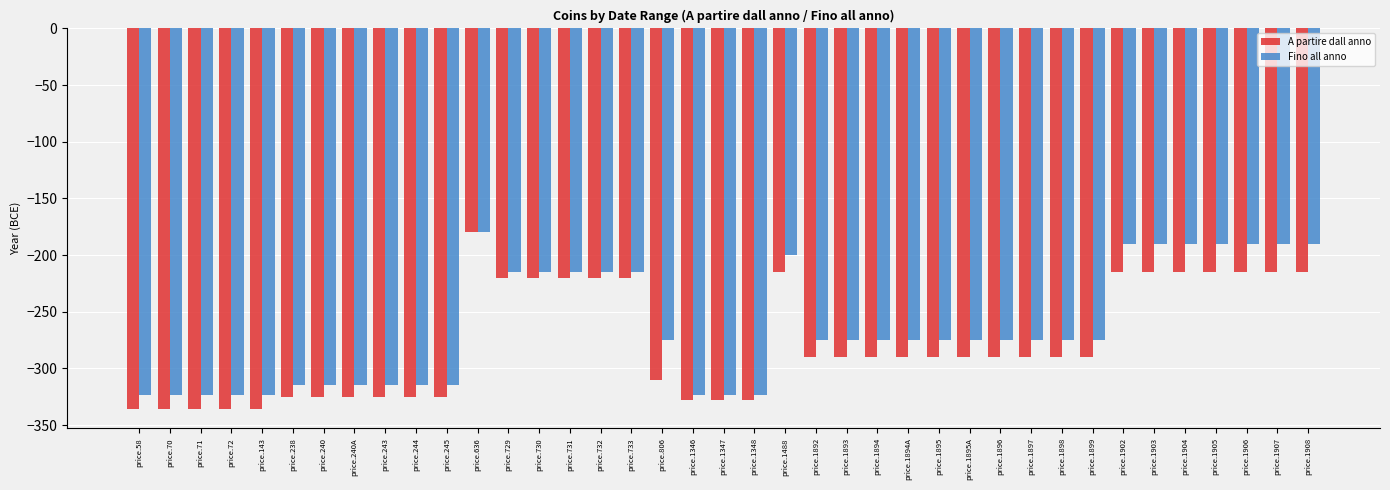

What is the smallest value displayed?

-336